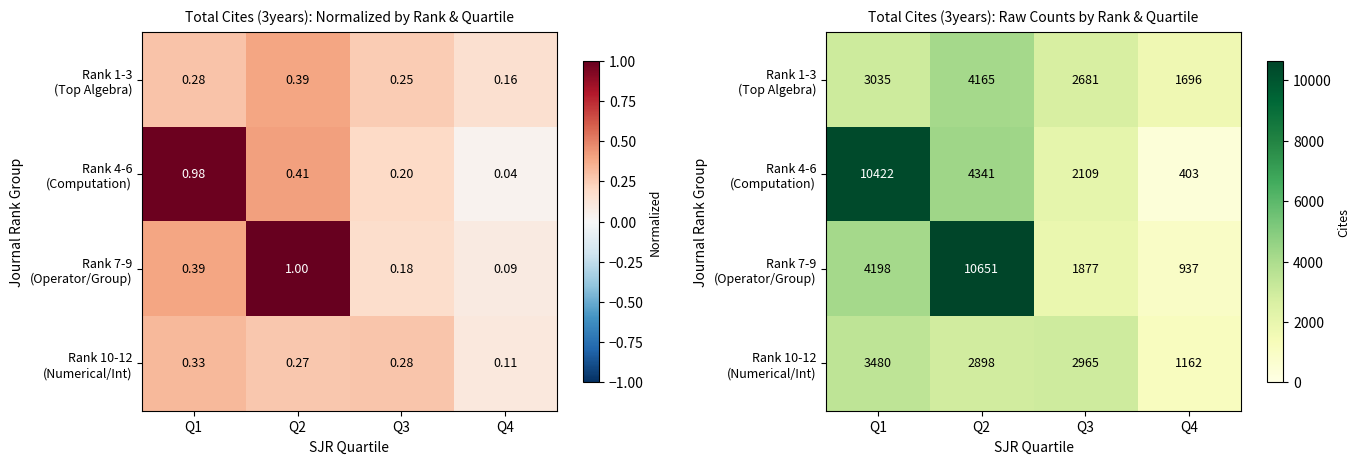

What is the highest value of the Rank 7-9 (Operator/Group) series?

10651